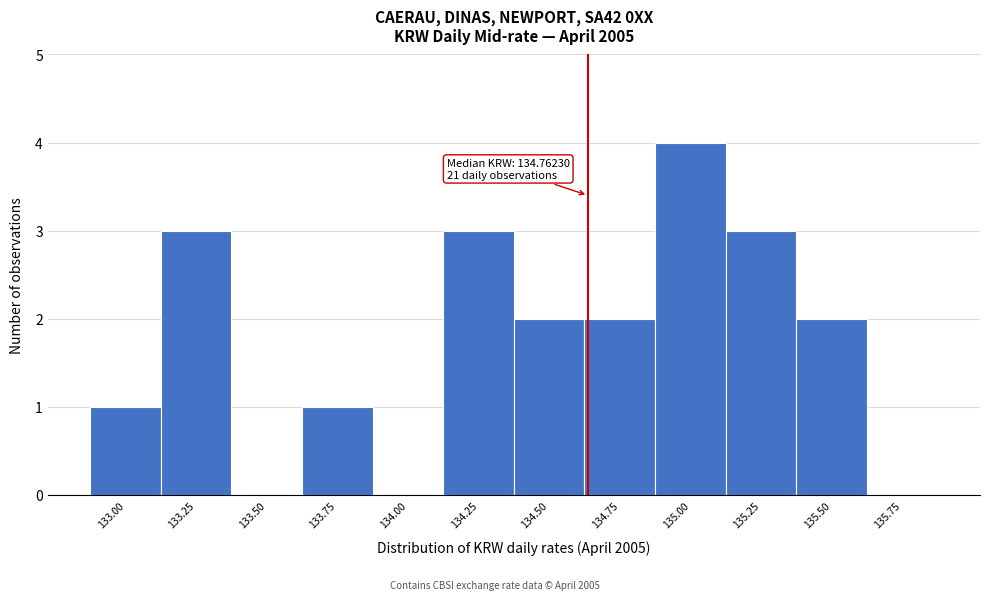

Reading right to left, what are all the values shown in this chart?

135.75=0	135.50=2	135.25=3	135.00=4	134.75=2	134.50=2	134.25=3	134.00=0	133.75=1	133.50=0	133.25=3	133.00=1